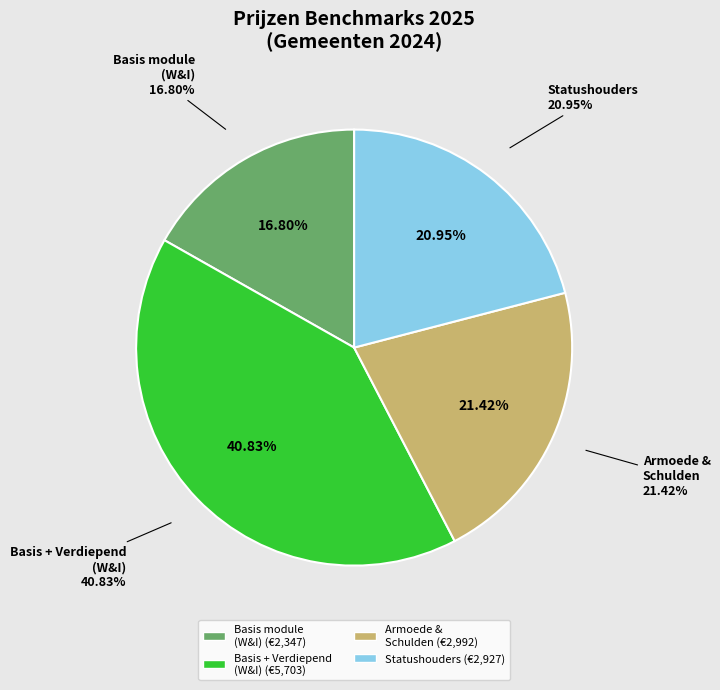

What percentage is the Benchmark Armoede & Schulden slice, to the nearest percent?

21%